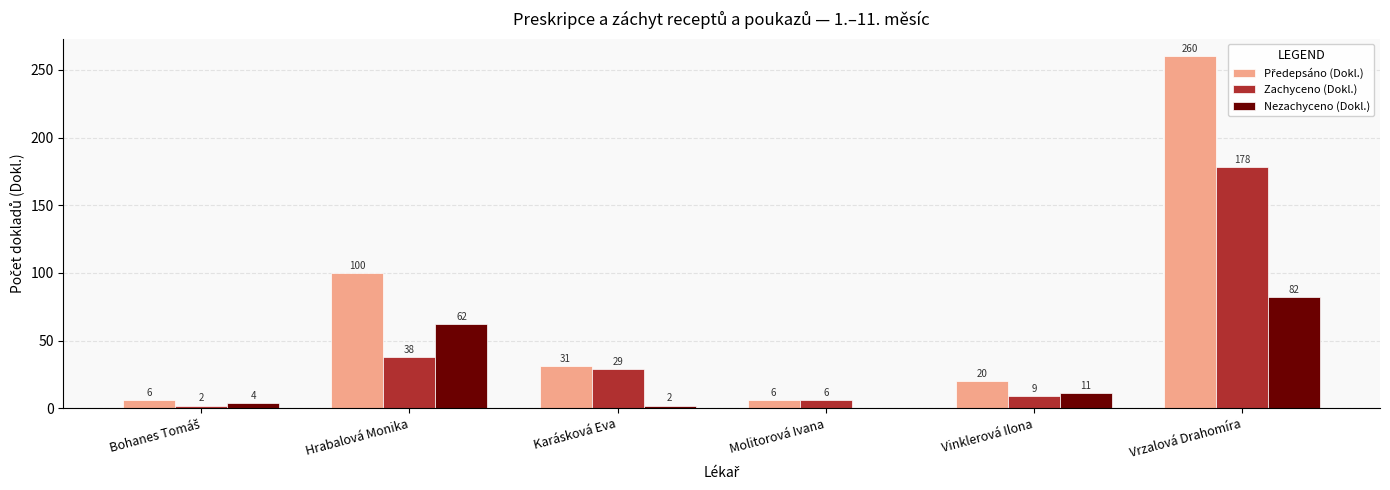

What is the spread (max minus min) of values at Vrzalová Drahomíra?

178